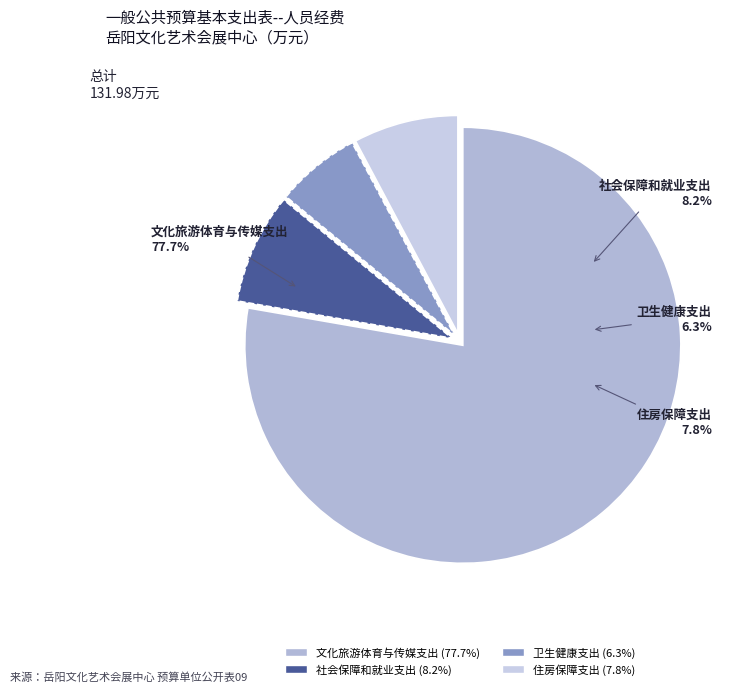

Is it true that 文化旅游体育与传媒支出 is 67% of the pie?

False